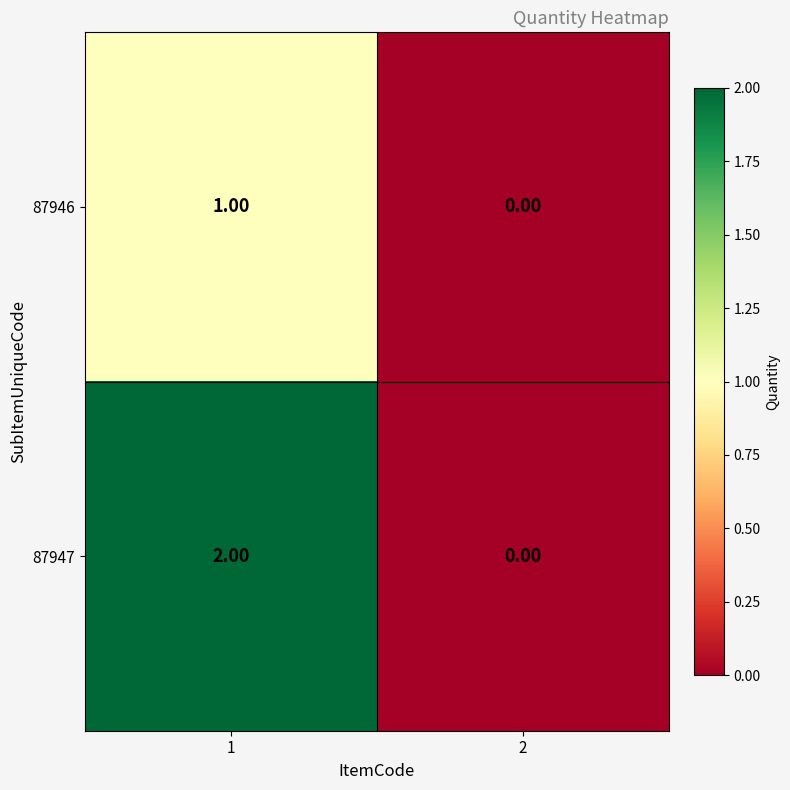

Which series has the largest range (max minus min)?

87947